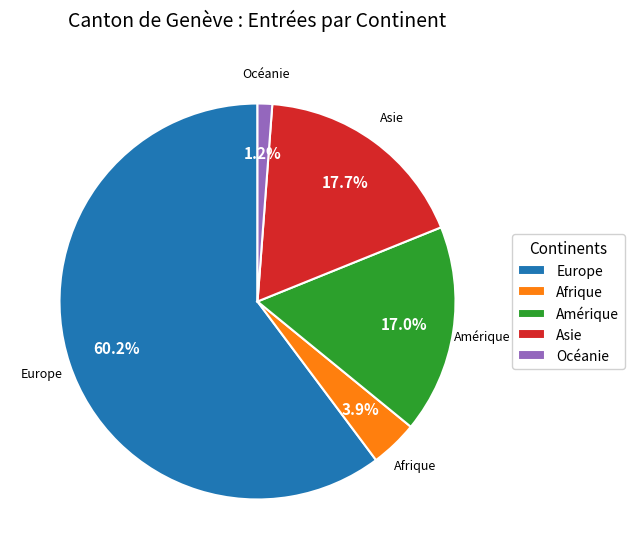

Is the sum of Océanie and Amérique greater than half?

No